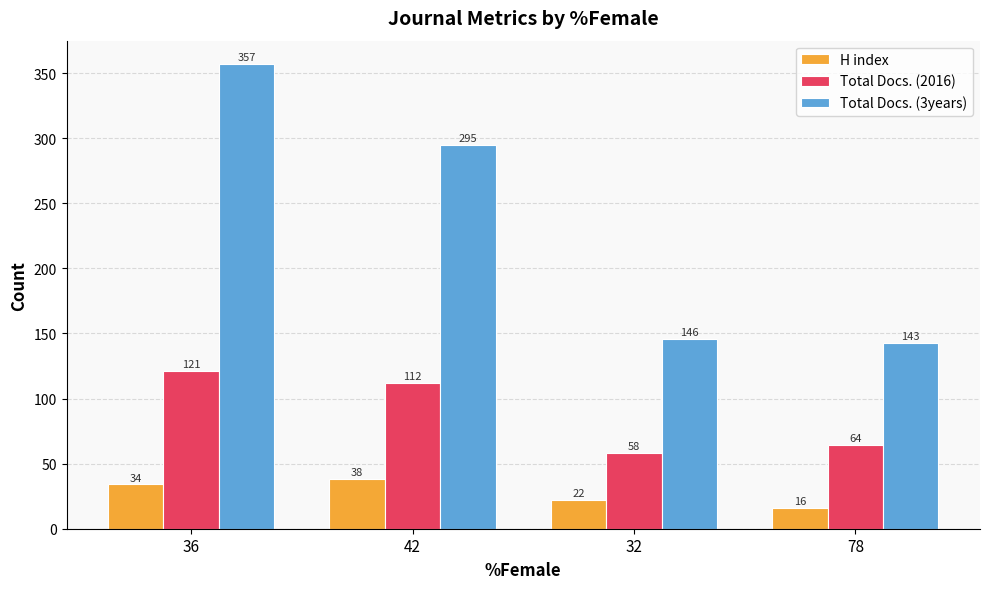

What is the difference between the highest and lowest values at 32?

124